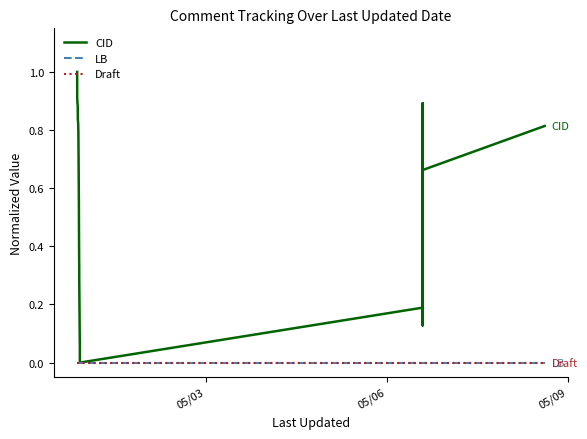

At which label does Draft reach its peak?

05/03